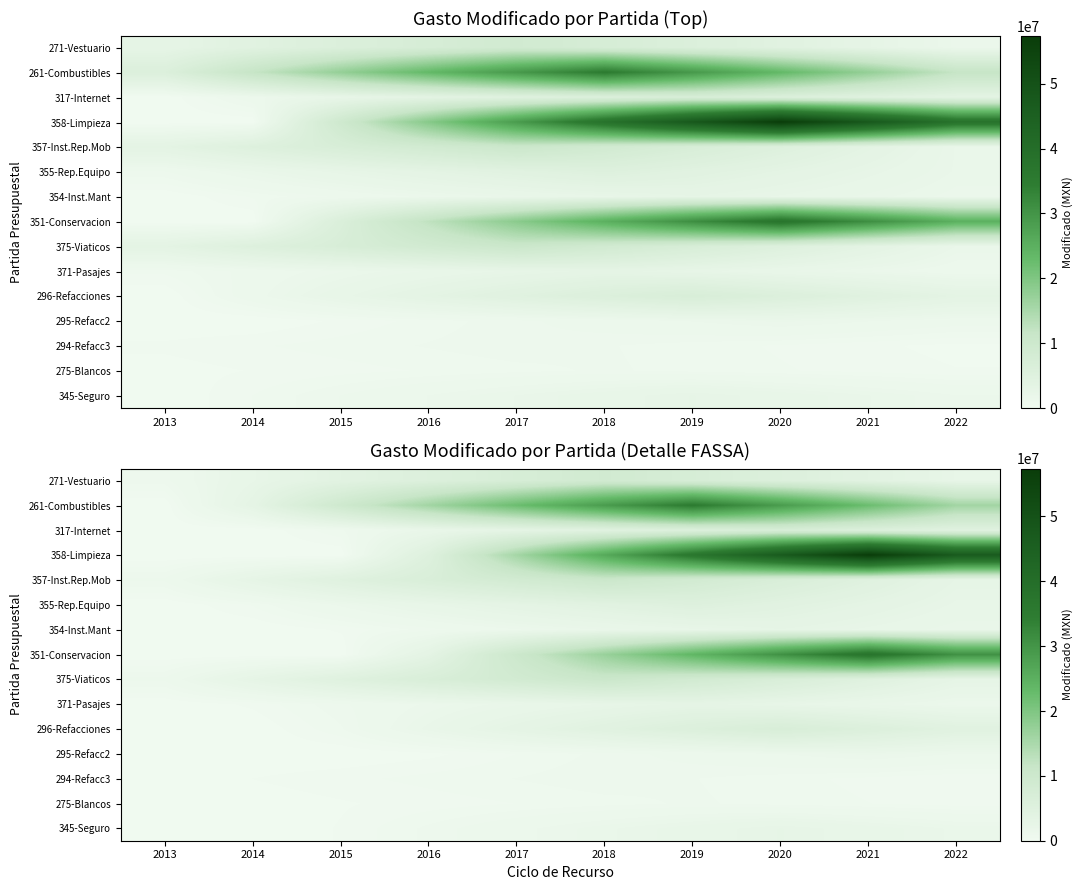

What is the difference between the 354-Inst.Mant values at 2013 and 2022?

1839472.7